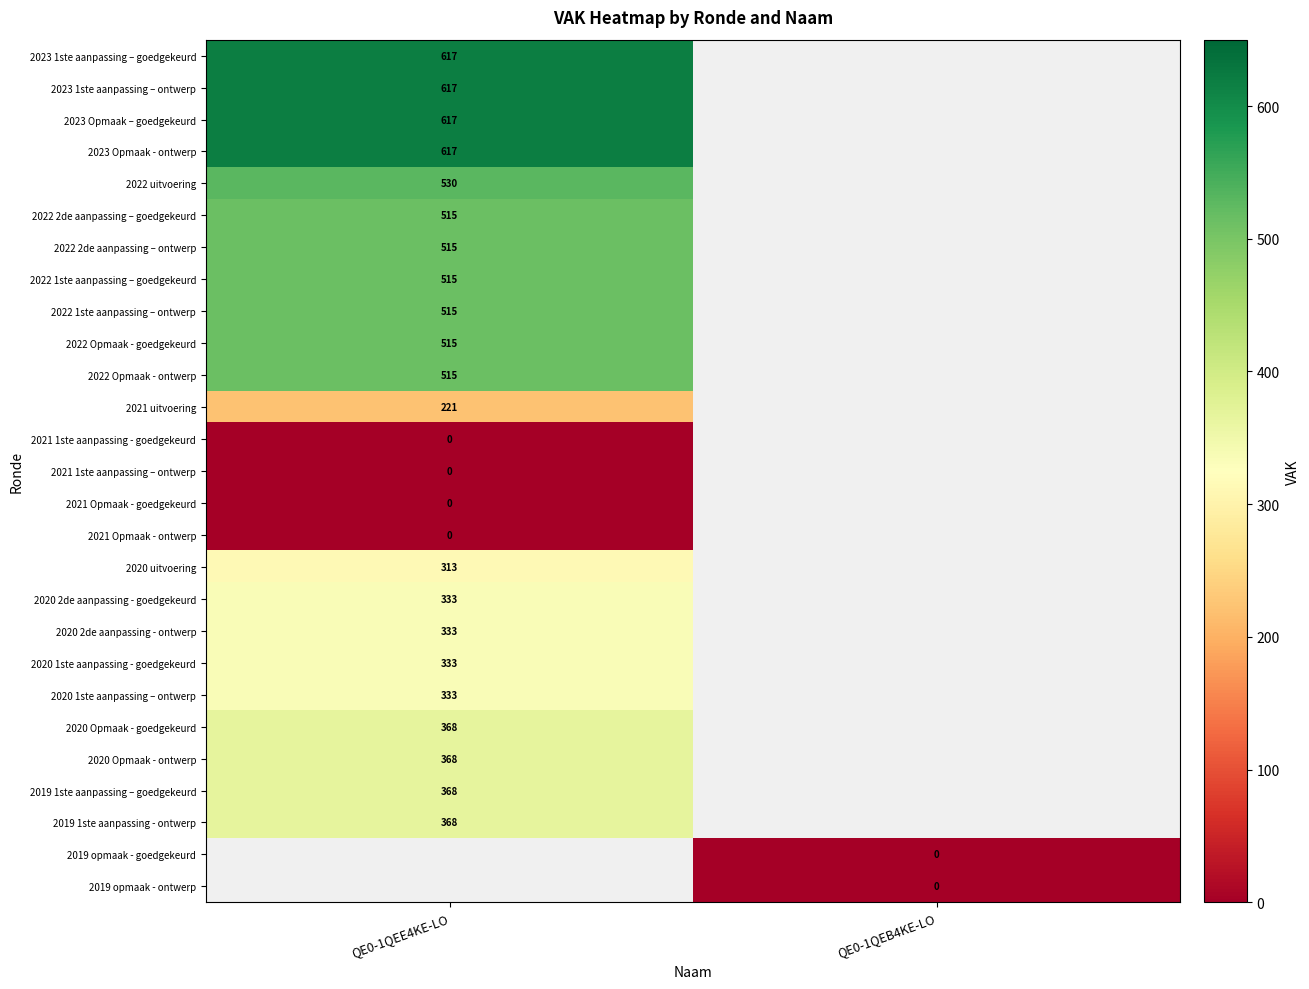

How many data points does each series have?

2